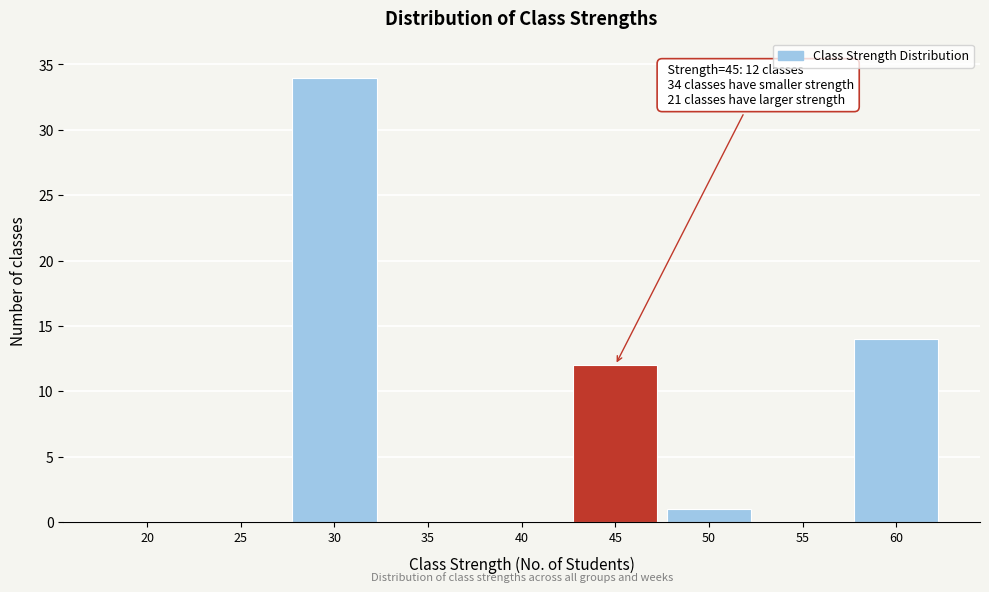

Reading left to right, transcribe all the data shown in this chart.

20=0	25=0	30=34	35=0	40=0	45=12	50=1	55=0	60=14